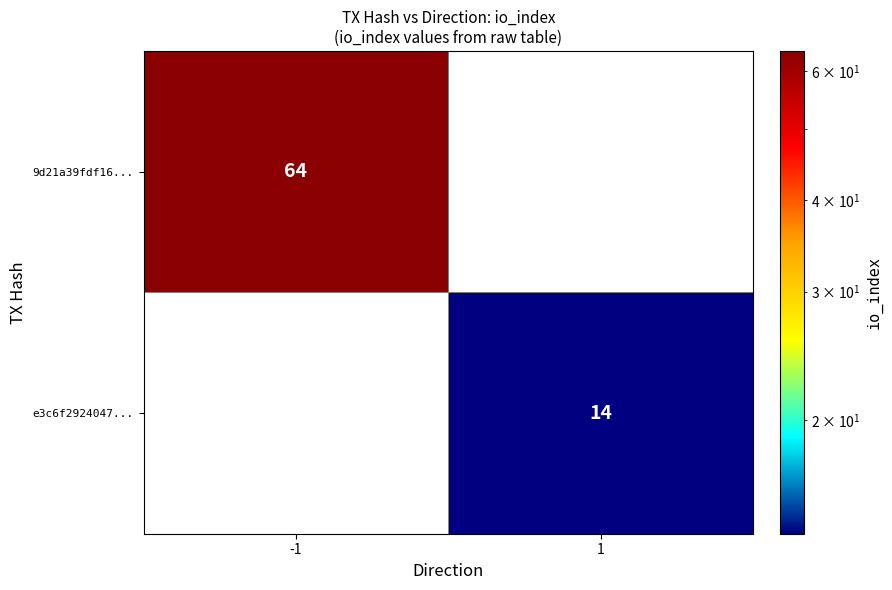

True or false: 9d21a39fdf16... has a value of 20 at -1.

False